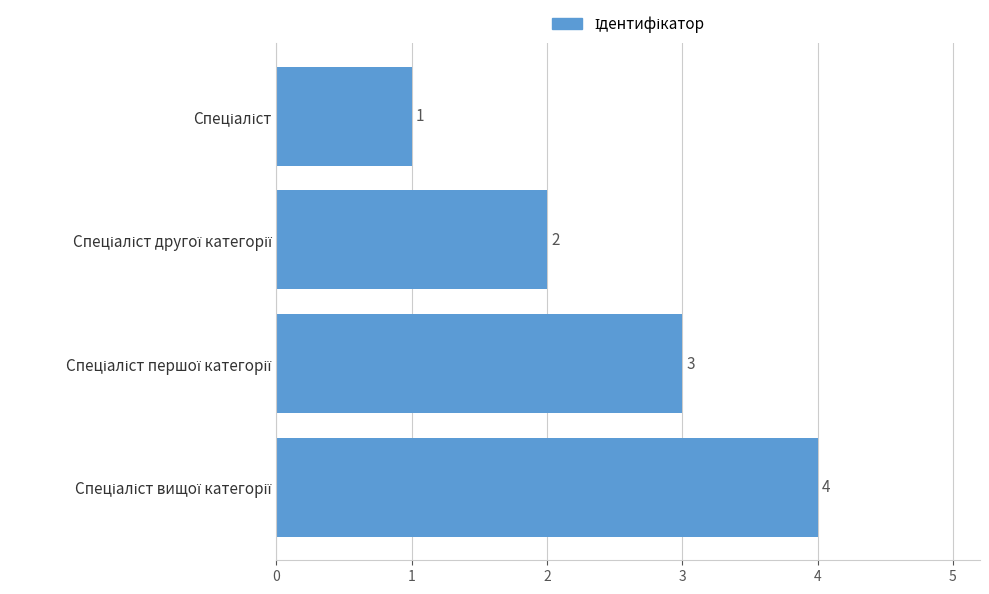

Count the values in the range 2 to 4.

3